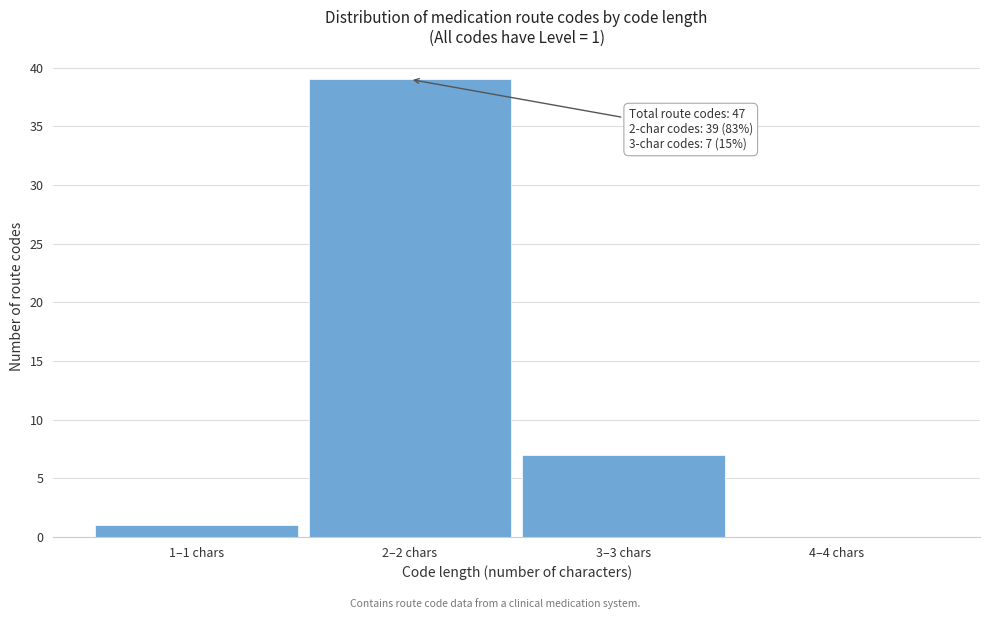

Reading right to left, extract all data points from this chart.

4–4 chars=0	3–3 chars=7	2–2 chars=39	1–1 chars=1